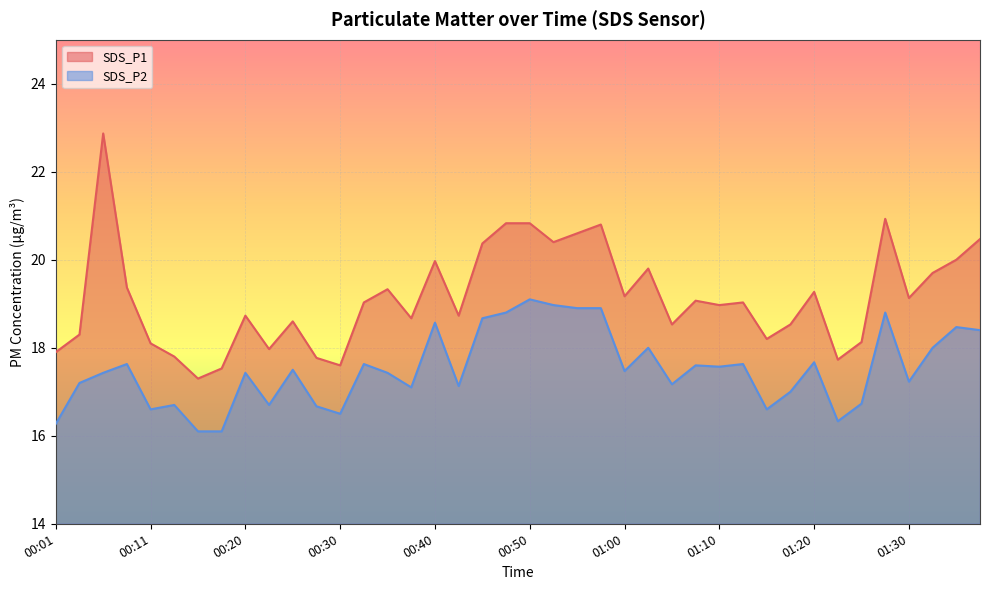

The SDS_P1 series shows 20.8 at 00:58. True or false?

True